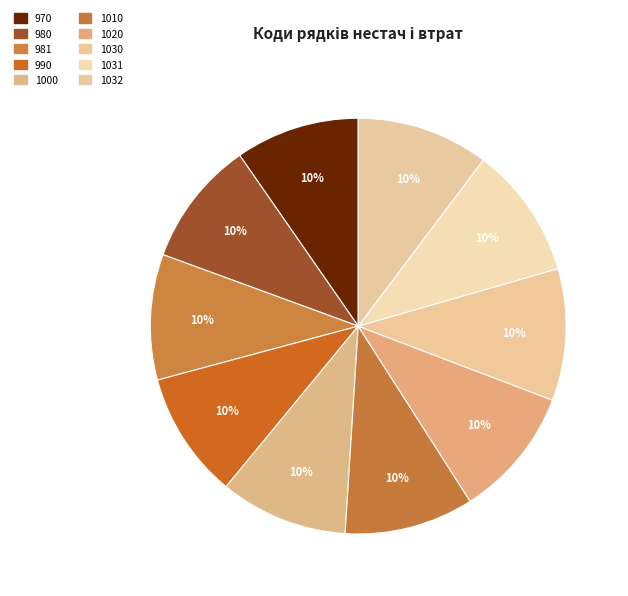

The 980 slice represents 10% of the pie. True or false?

True